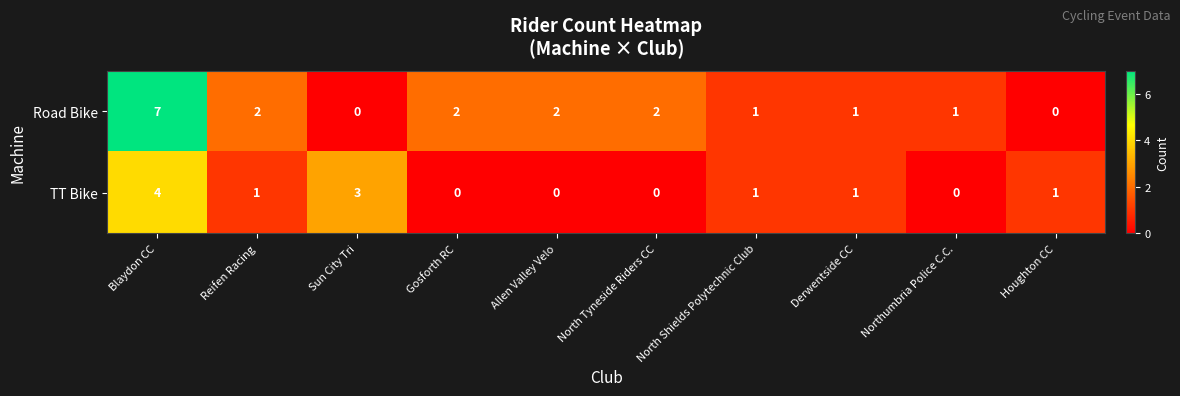

What is the difference between the second highest and minimum values in the TT Bike series?

3